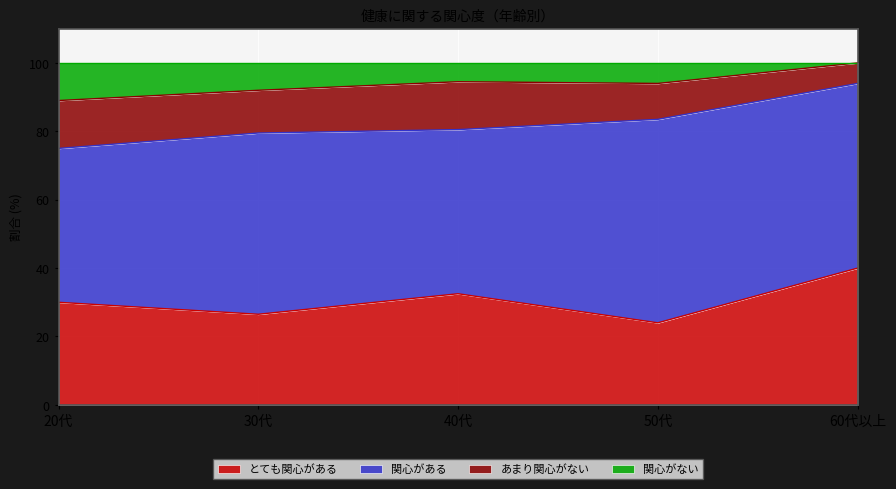

What are all the series names shown in the legend?

とても関心がある, 関心がある, あまり関心がない, 関心がない